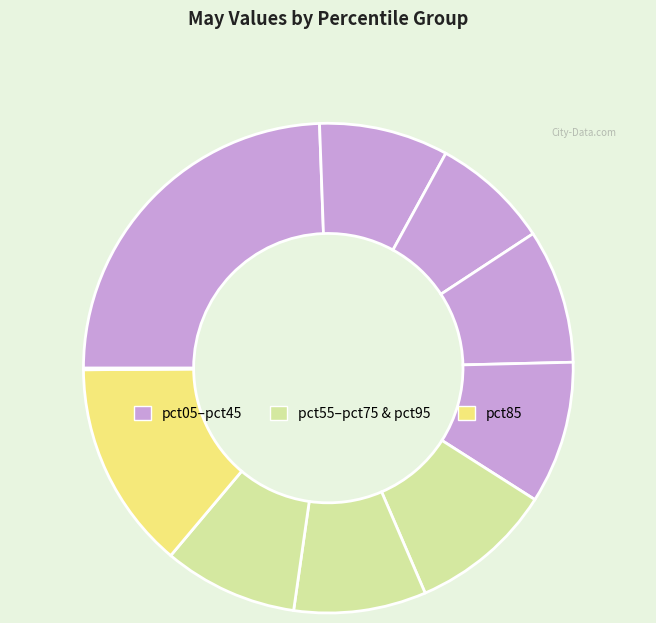

To the nearest percent, what is the average slice percentage?

10%